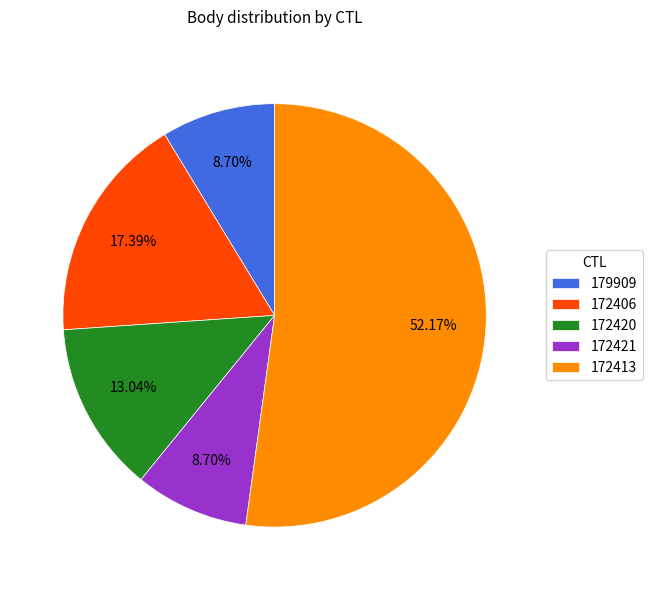

To the nearest percent, what is the difference between the largest and smallest slice percentages?

43%